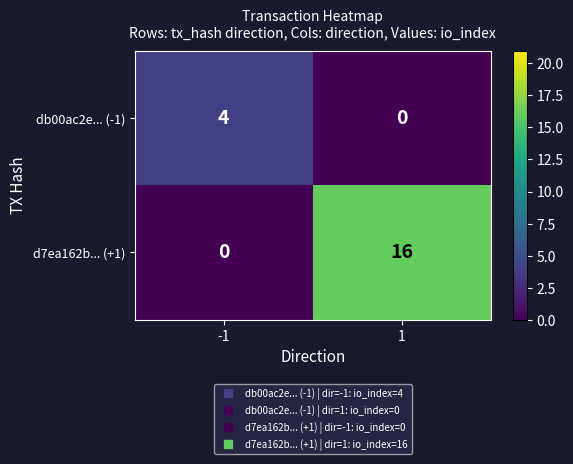

Reading left to right, extract all data points from this chart.

db00ac2e... (-1): -1=4	1=0
d7ea162b... (+1): -1=0	1=16